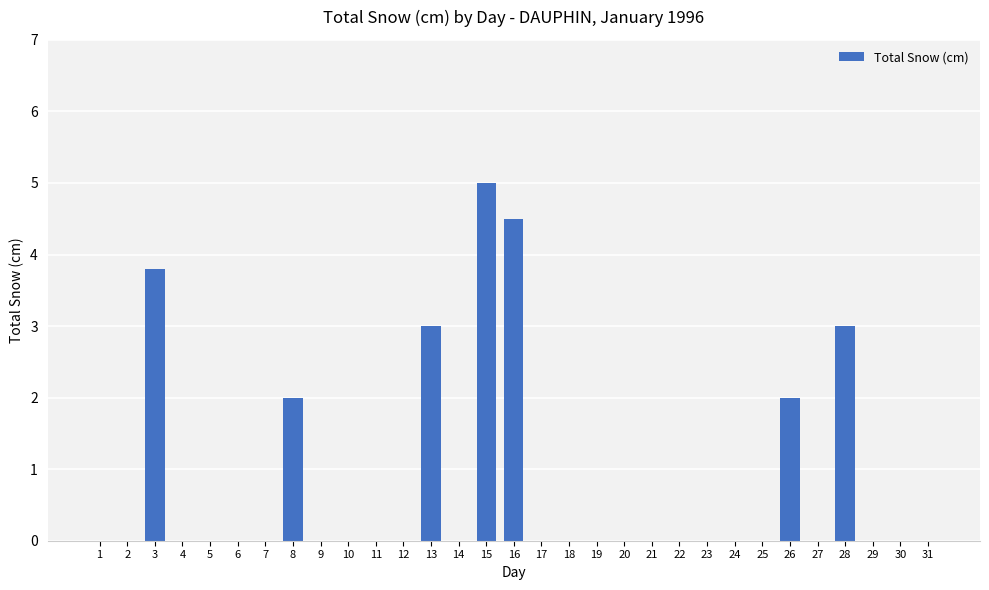

What is the greatest value displayed?

5.0